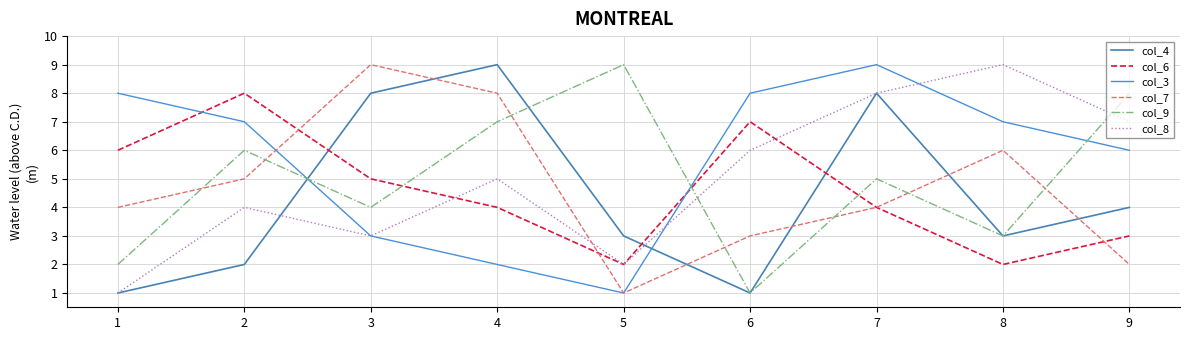

Reading left to right, transcribe all the data shown in this chart.

col_4: 1=1	2=2	3=8	4=9	5=3	6=1	7=8	8=3	9=4
col_6: 1=6	2=8	3=5	4=4	5=2	6=7	7=4	8=2	9=3
col_3: 1=8	2=7	3=3	4=2	5=1	6=8	7=9	8=7	9=6
col_7: 1=4	2=5	3=9	4=8	5=1	6=3	7=4	8=6	9=2
col_9: 1=2	2=6	3=4	4=7	5=9	6=1	7=5	8=3	9=8
col_8: 1=1	2=4	3=3	4=5	5=2	6=6	7=8	8=9	9=7